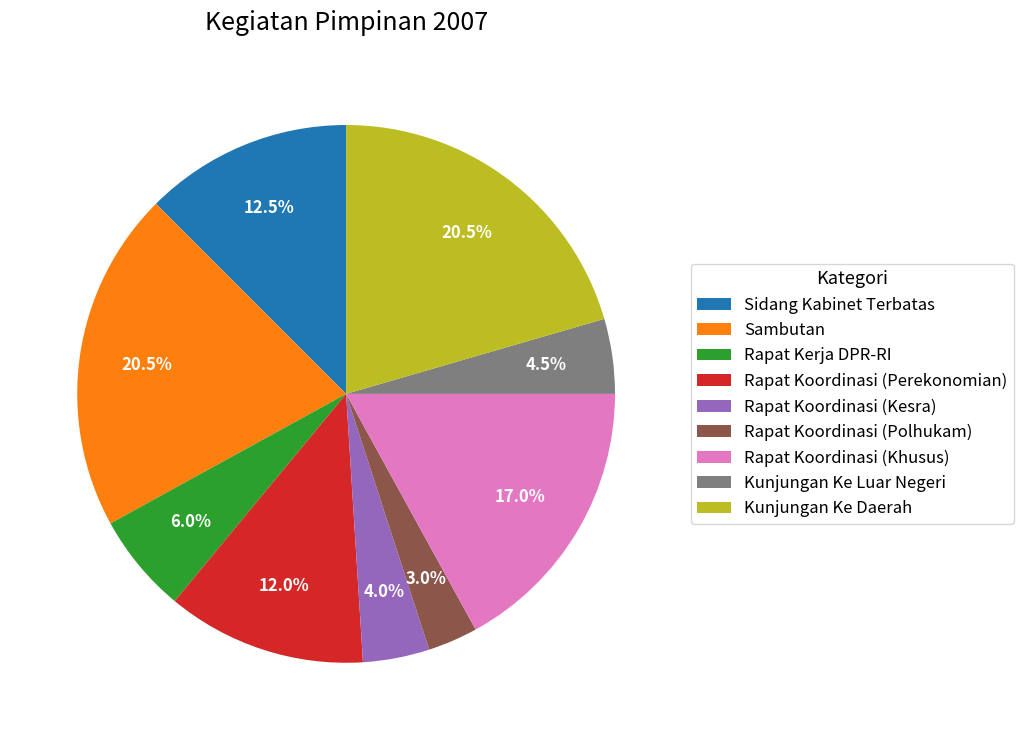

To the nearest percent, what portion does Rapat Koordinasi (Khusus) represent?

17%